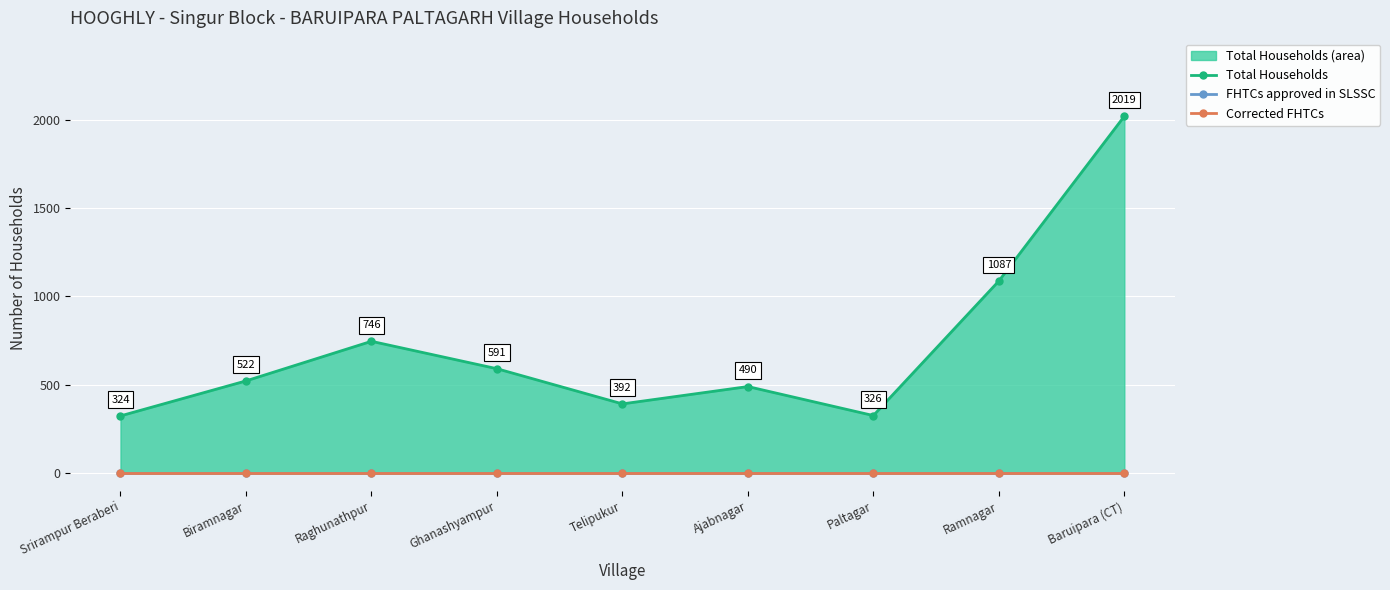

True or false: Corrected FHTCs and Total Households (line) intersect in this chart.

False